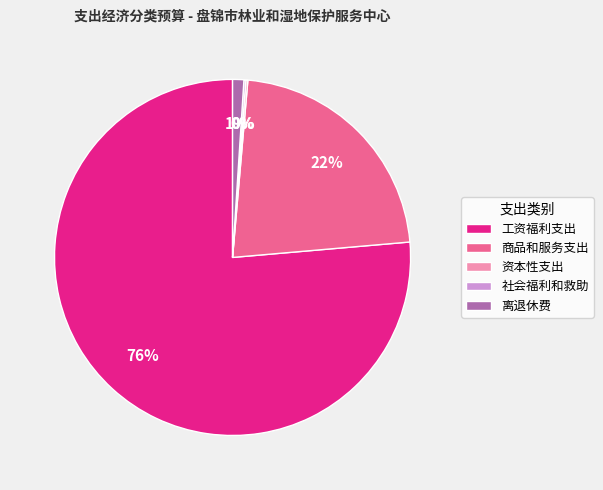

To the nearest percent, what is the average slice percentage?

20%